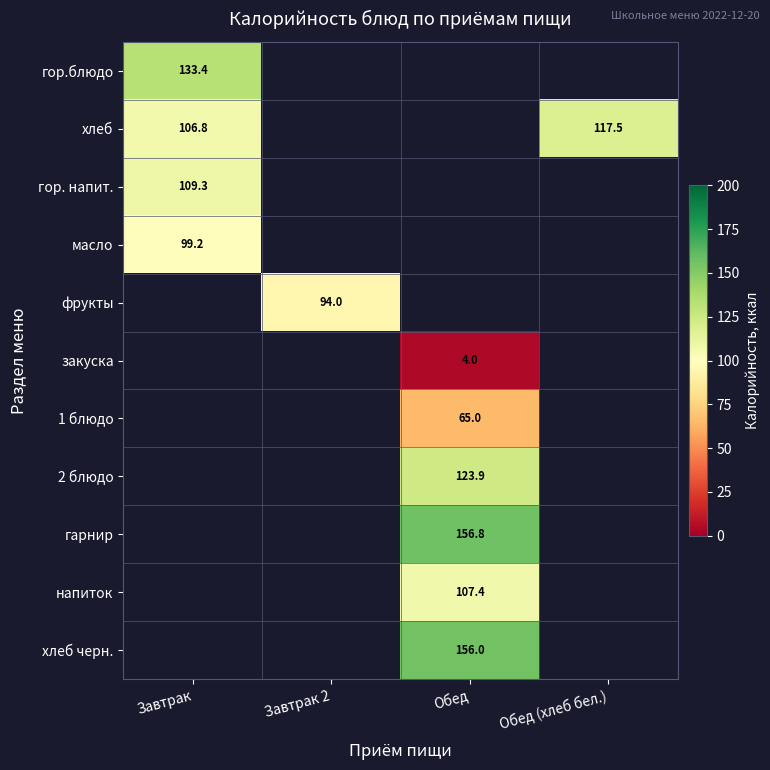

Is it true that хлеб equals 106.8 at Завтрак?

True